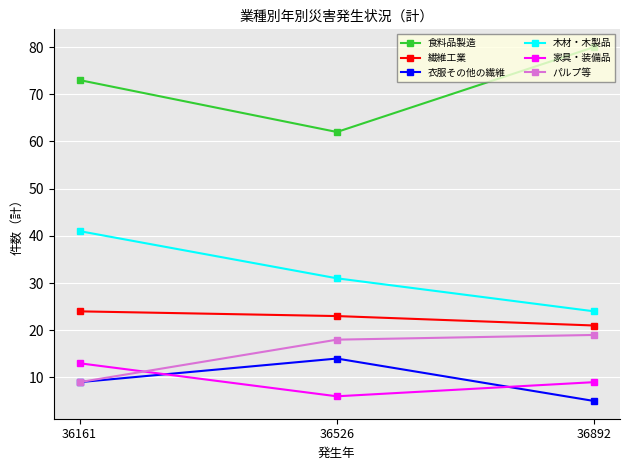

Is this an area chart (filled region under the line)?

No